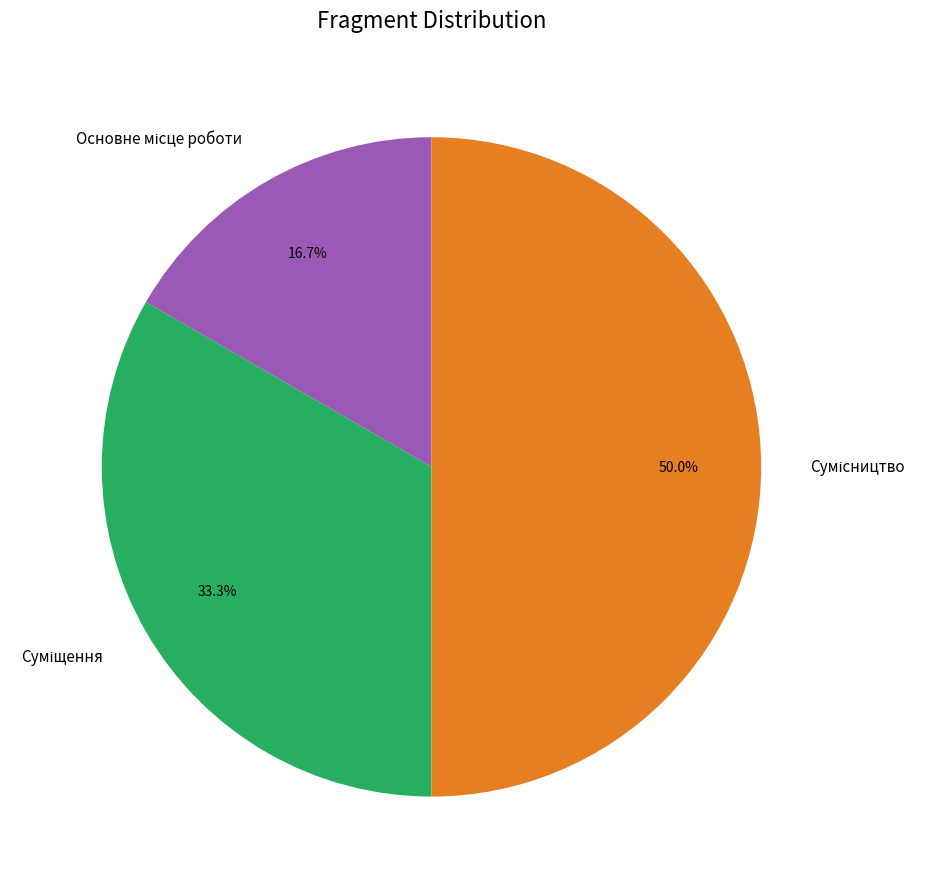

How many slices are in this pie chart?

3